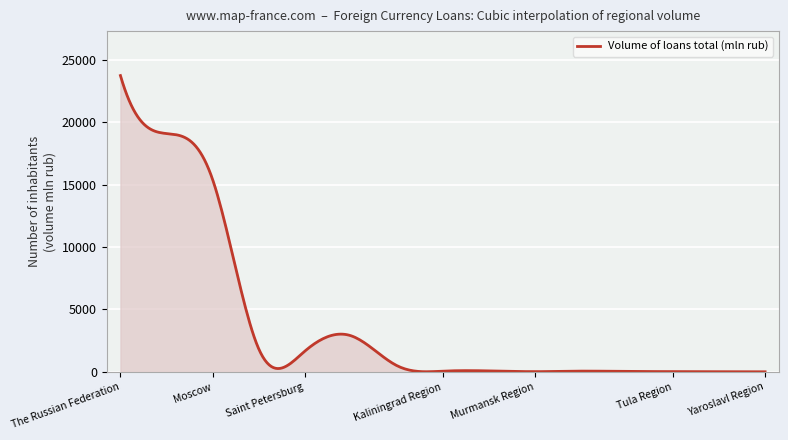

Does the chart have visible grid lines?

Yes